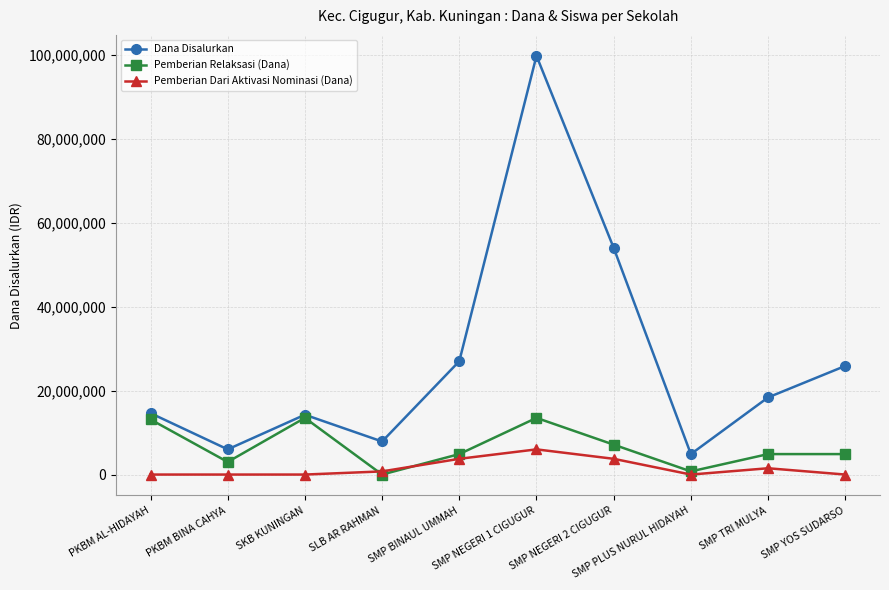

How many lines are shown in the chart?

3